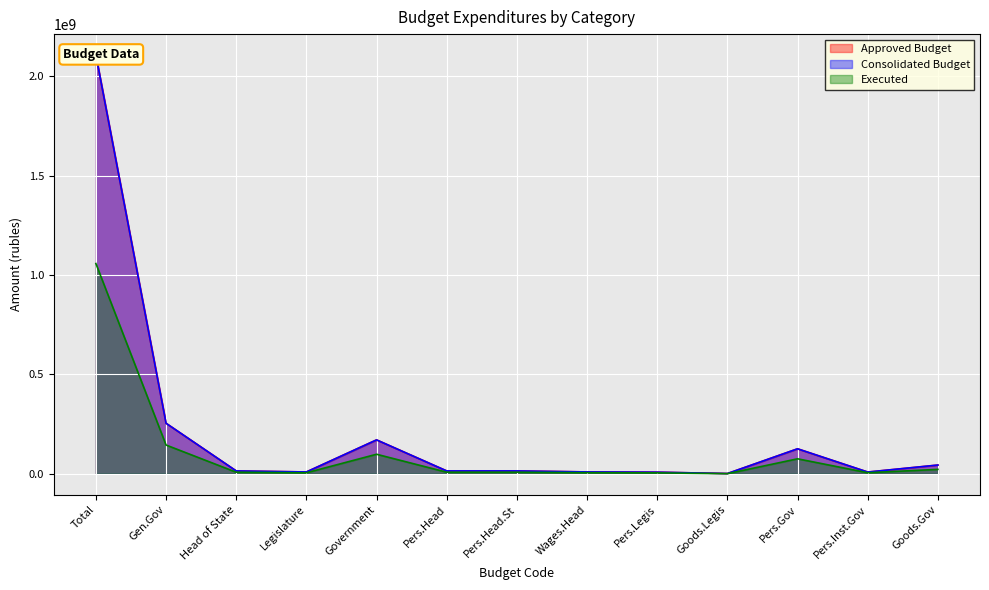

At which label is Executed closest to 529117515?

Gen.Gov